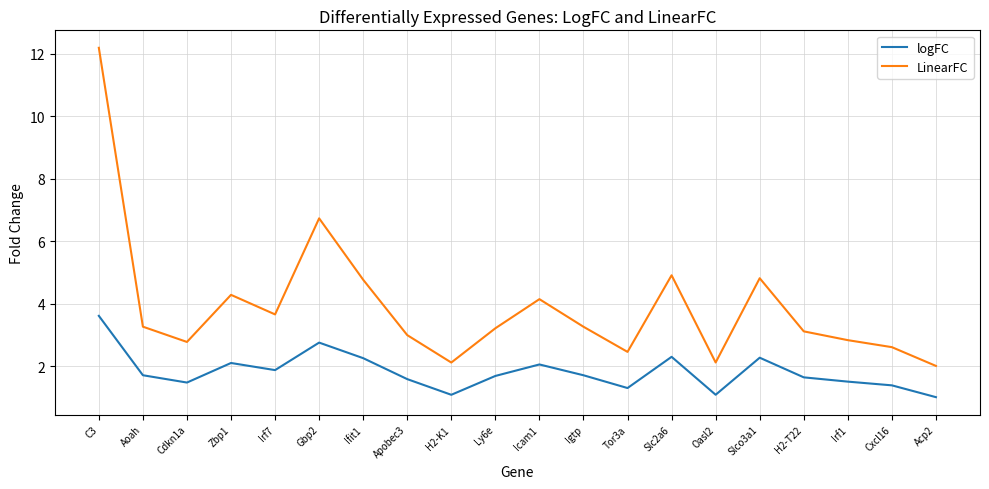

What is the minimum value shown in the chart?

1.0